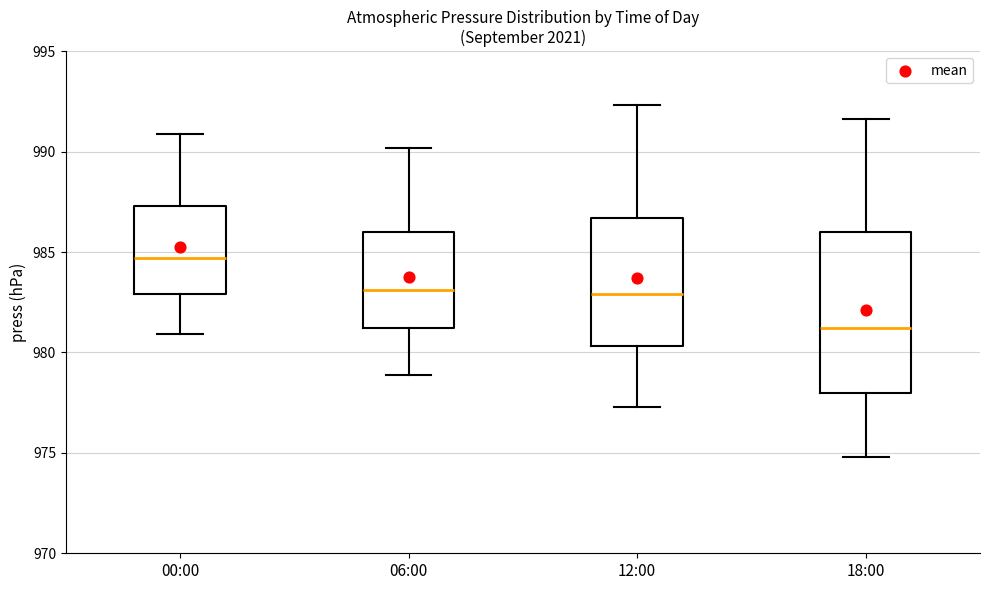

Reading left to right, read every box against the y-axis: the position of its median line, the range the box covers, and the ends of its whiskers. The values are not printed on the chart, so give them approximately, as read against the axis.

00:00: median 984.5, box 983.0 to 987.5, whiskers 981.0 to 991.0
06:00: median 983.0, box 981.0 to 986.0, whiskers 979.0 to 990.0
12:00: median 983.0, box 980.5 to 986.5, whiskers 977.5 to 992.5
18:00: median 981.0, box 978.0 to 986.0, whiskers 975.0 to 991.5